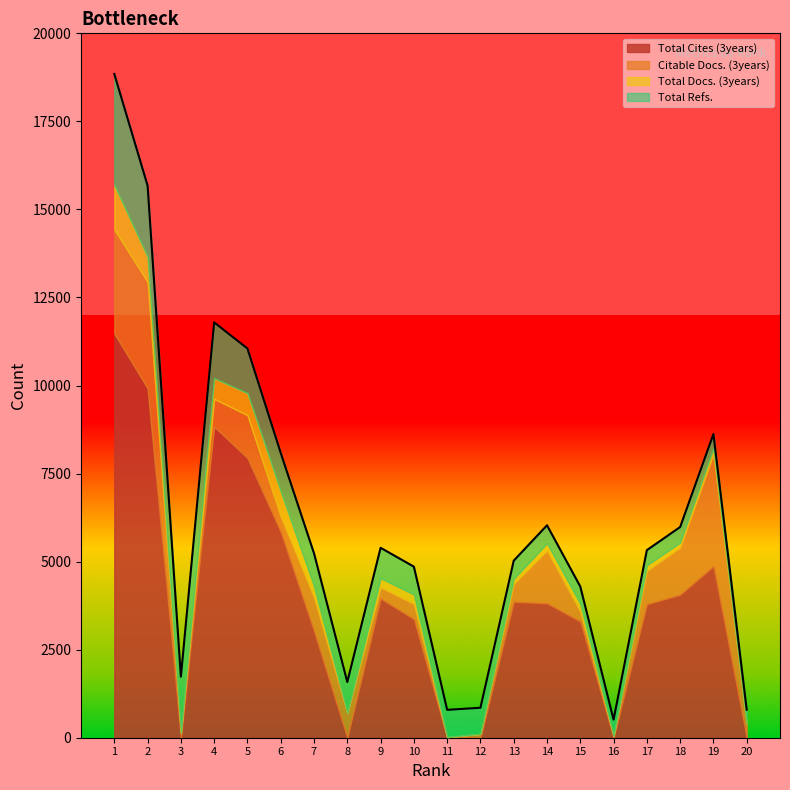

Which series has the largest range (max minus min)?

Total Cites (3years)